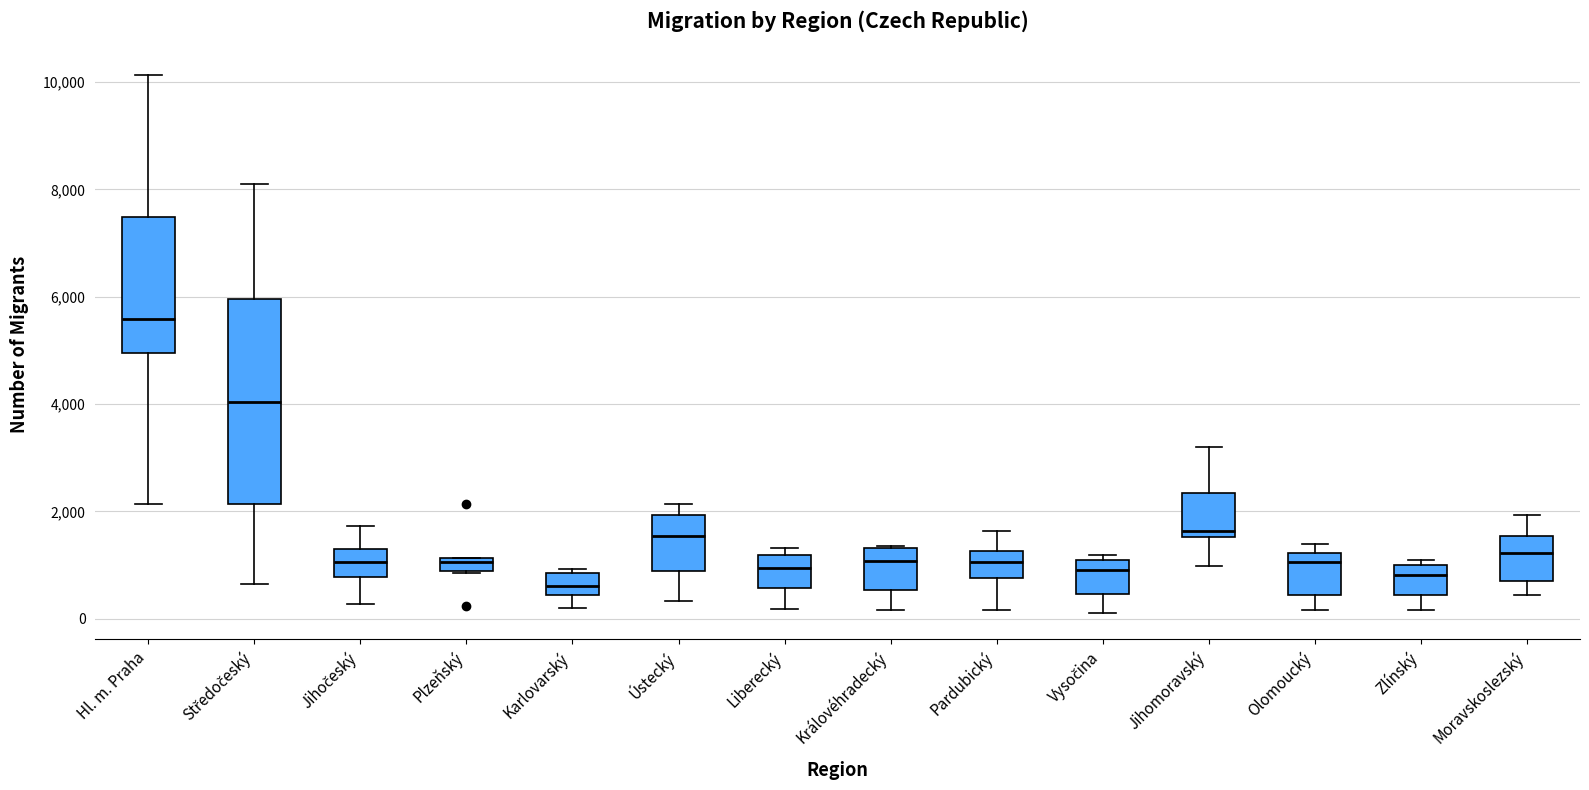

Which box is the tallest, from its lower edge to its upper edge?

Středočeský